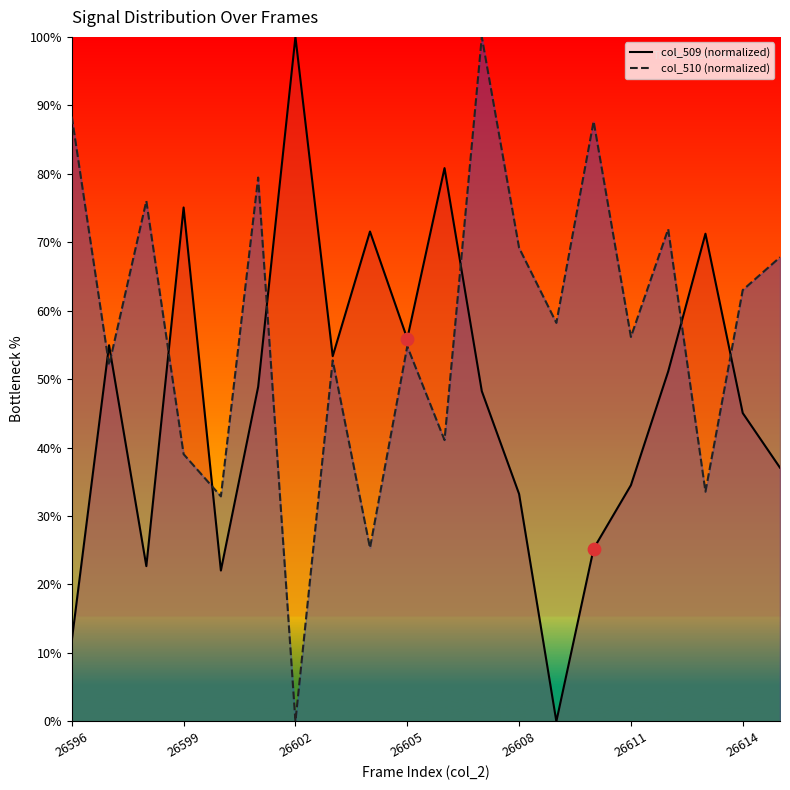

Which series has the largest total across all categories?

col_510 line